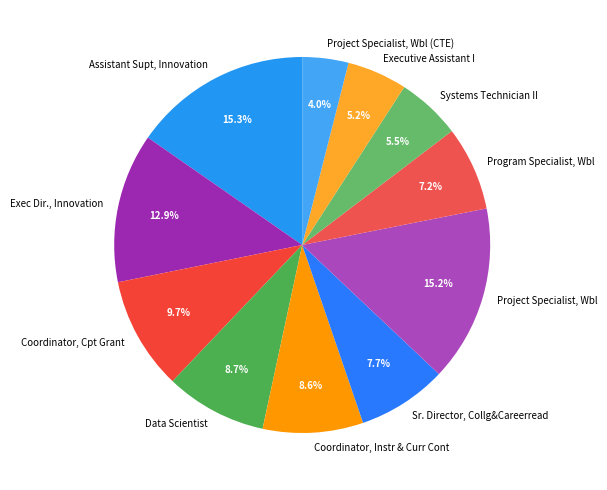

How much of the chart is everything except Data Scientist?

91.3%